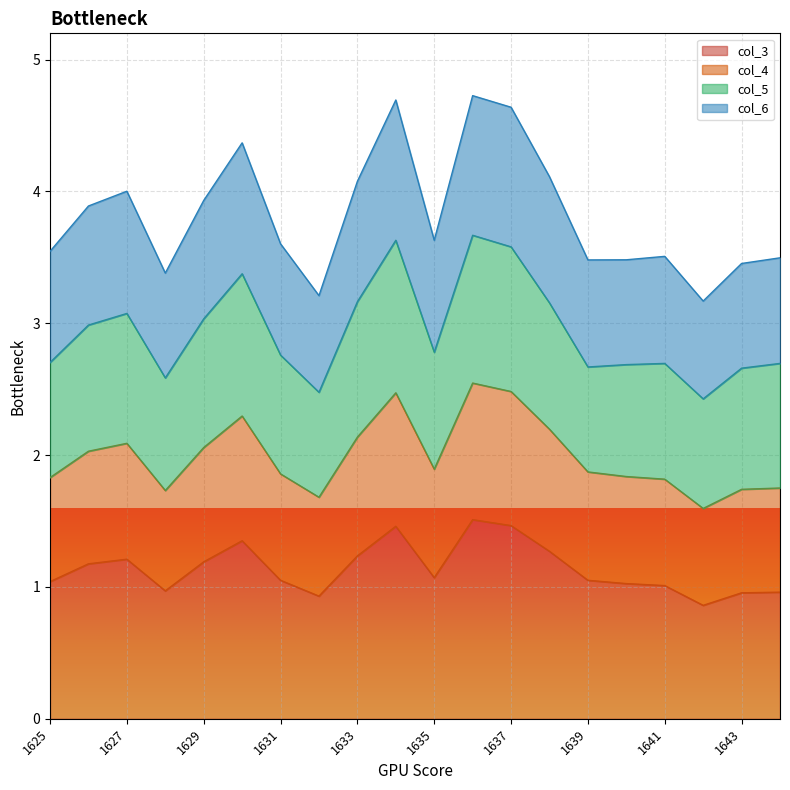

How many lines are shown in the chart?

4